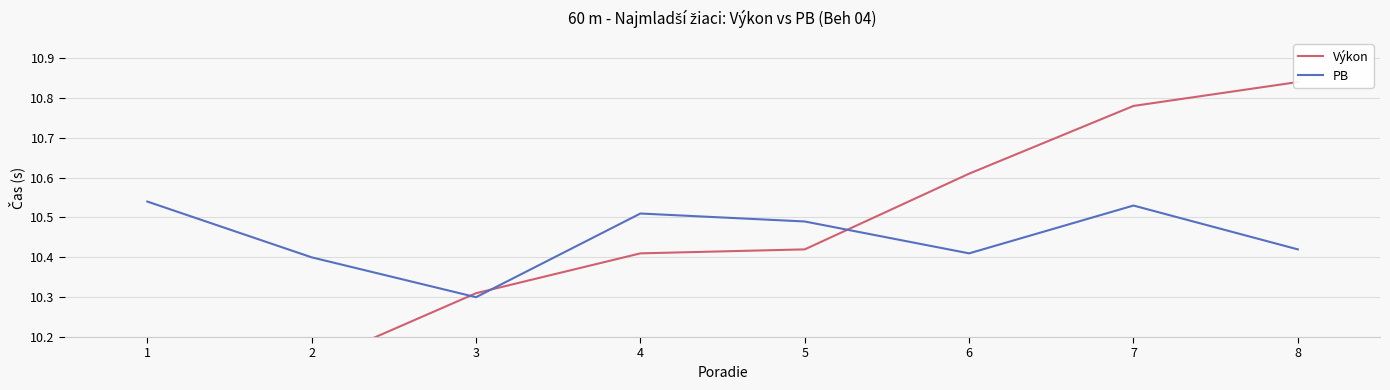

Reading left to right, extract all data points from this chart.

Výkon: 10.1	10.1	10.3	10.4	10.4	10.6	10.8	10.8
PB: 10.5	10.4	10.3	10.5	10.5	10.4	10.5	10.4